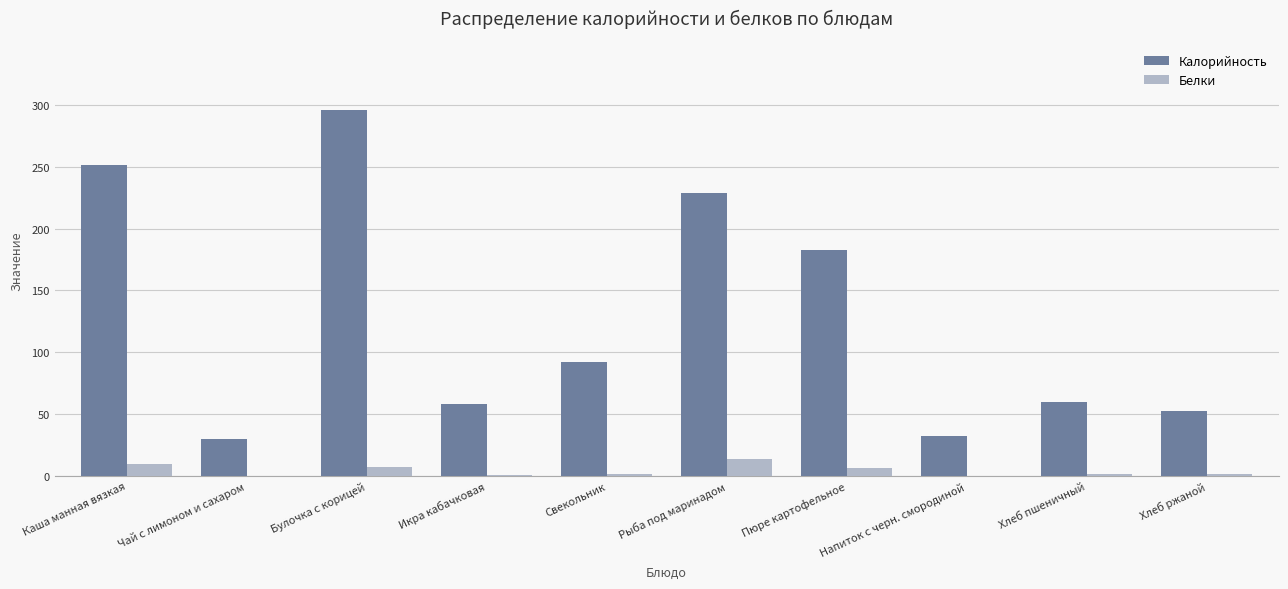

What are all the series names shown in the legend?

Калорийность, Белки